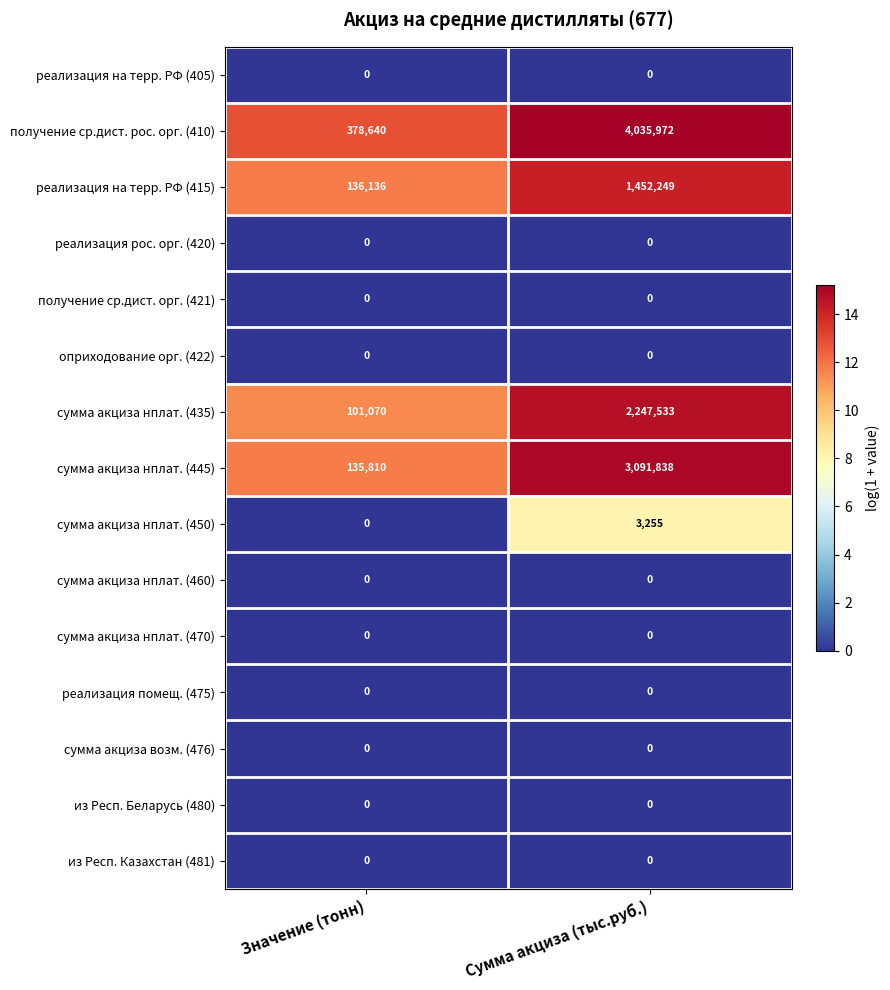

What is the difference between the получение ср.дист. рос. орг. (410) values at Сумма акциза (тыс.руб.) and Значение (тонн)?

3657332